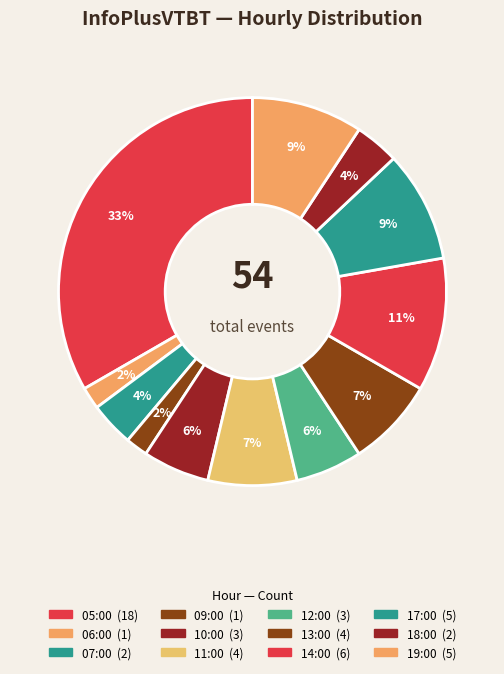

Is 17:00 the majority of the pie?

No